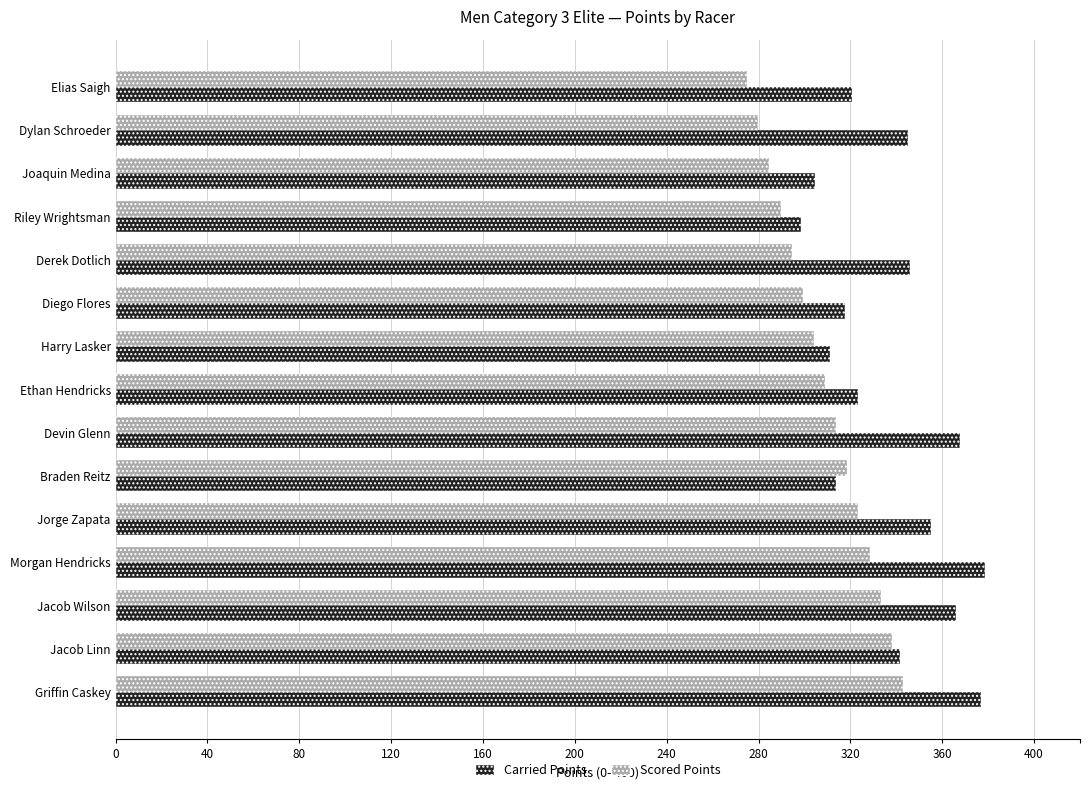

What is the spread (max minus min) of values at Diego Flores?

18.5